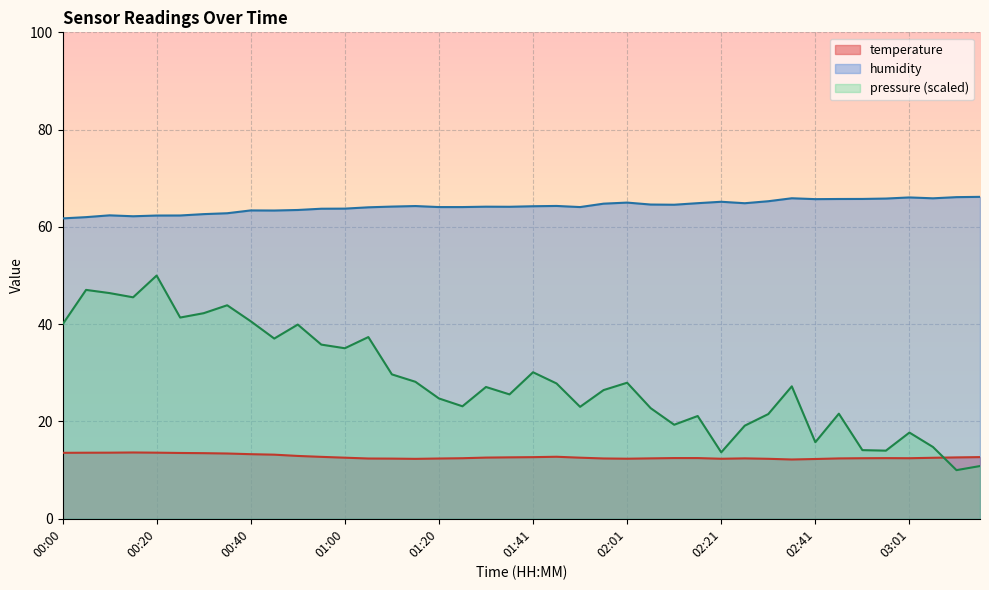

Which series has the largest range (max minus min)?

pressure (scaled)